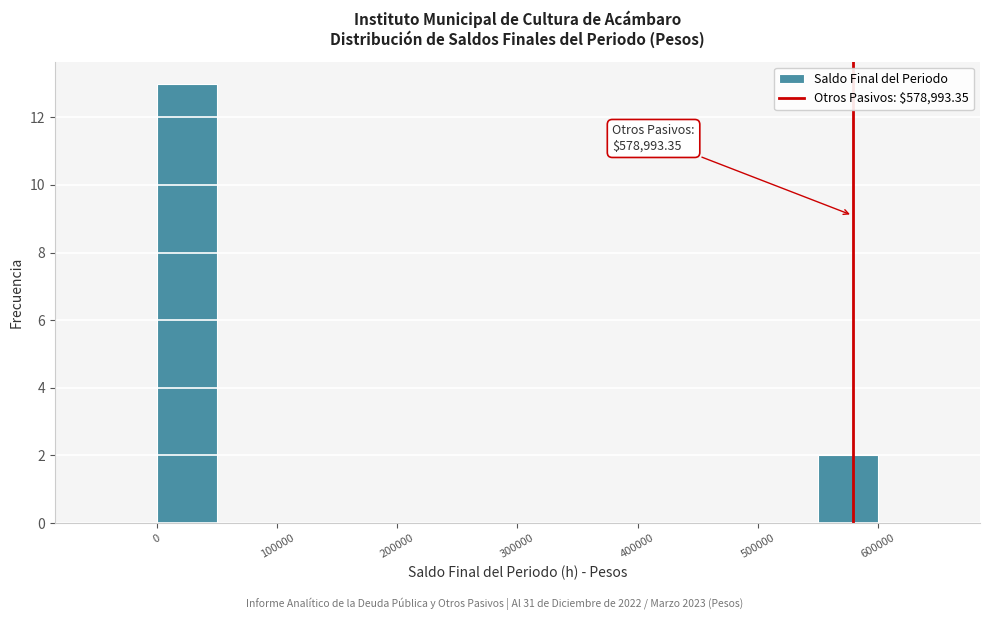

Which range on the x-axis has the tallest bar?

0 to 50000